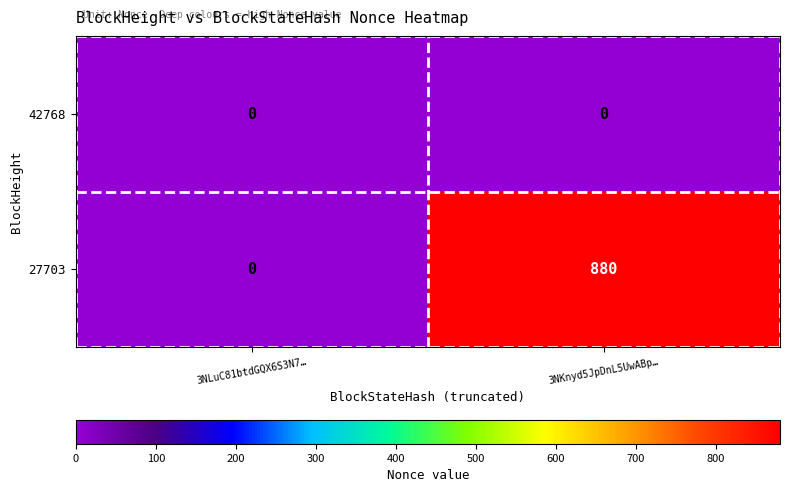

Rank the series by their average value, from lowest to highest.

42768, 27703